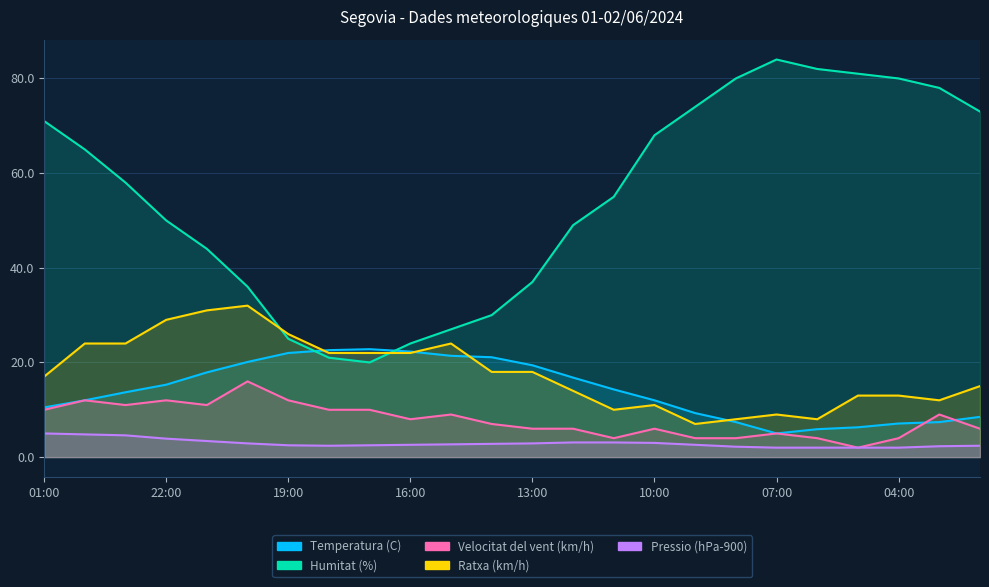

Which category has the lowest value in the Velocitat del vent (km/h) series?

05:00